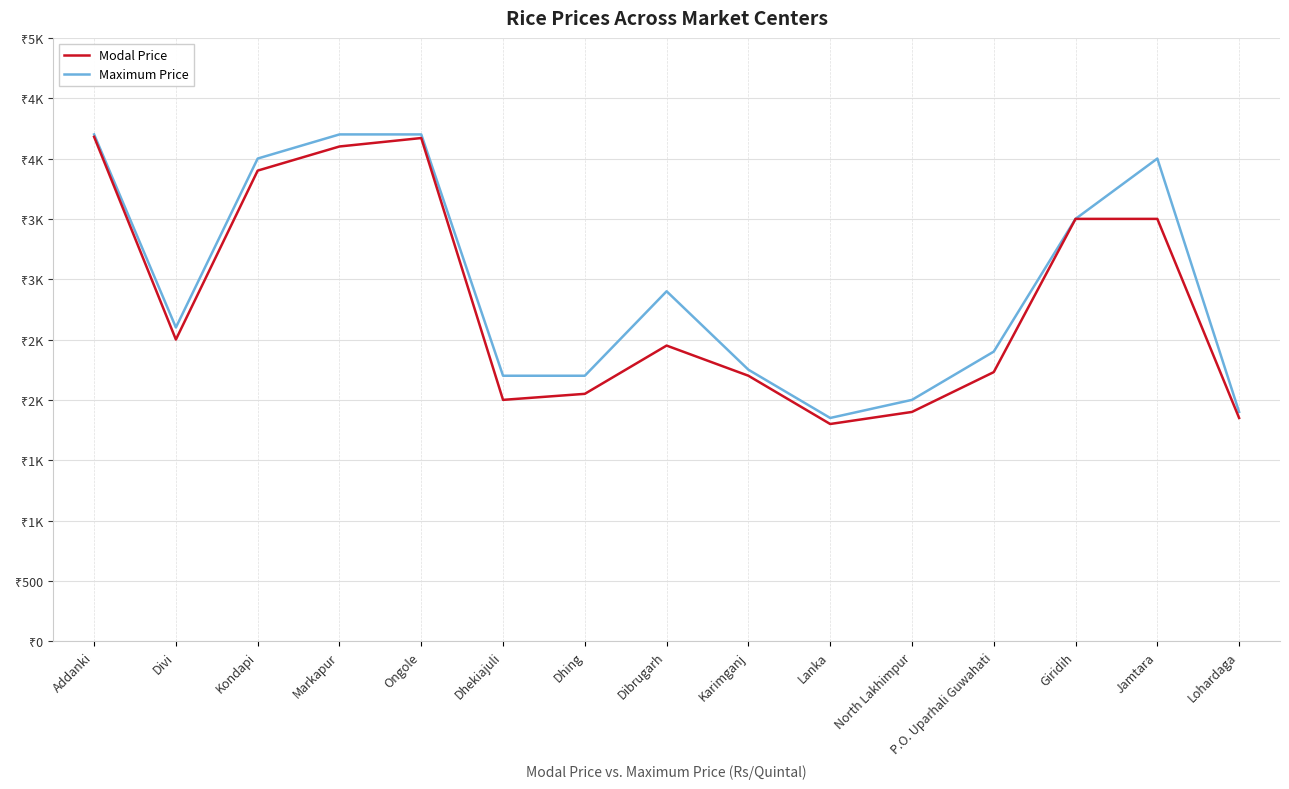

What is the maximum value shown in the chart?

4200